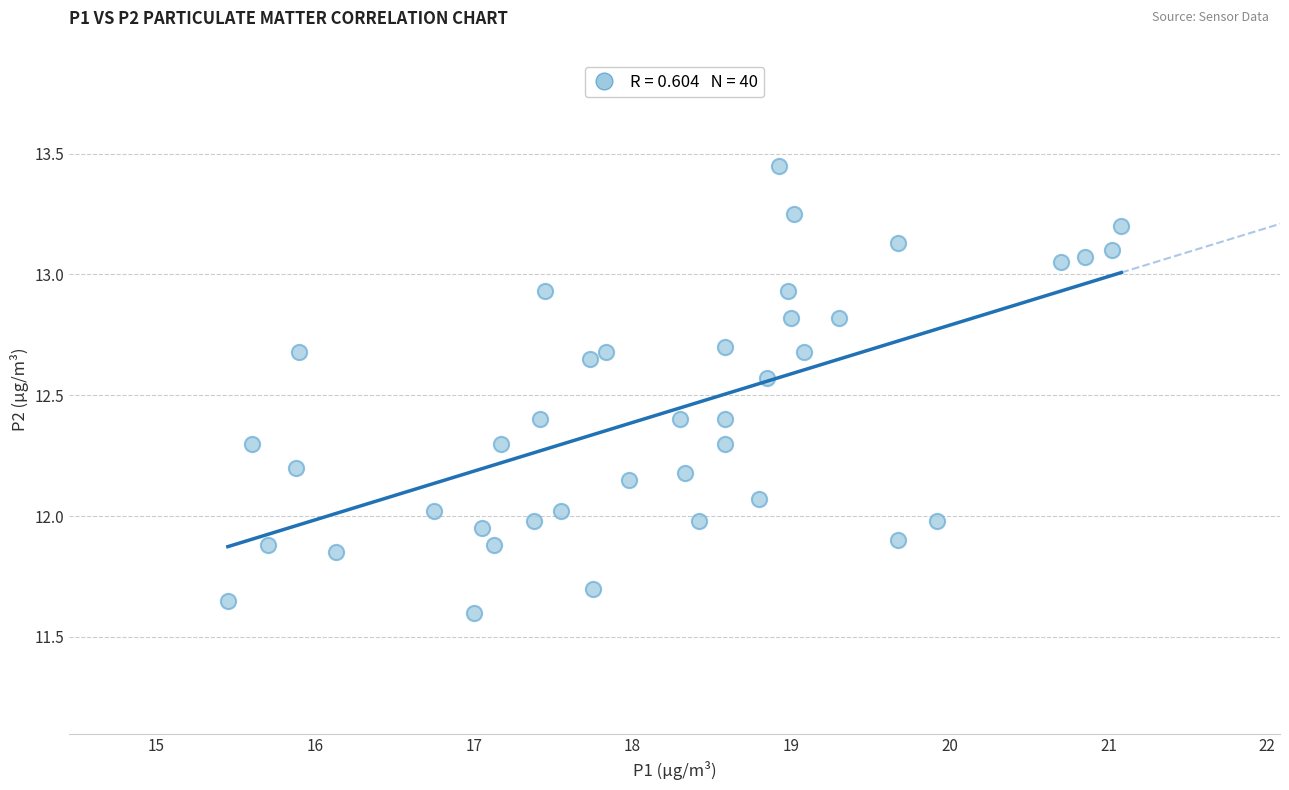

What is the range of X values (max minus min)?

5.6